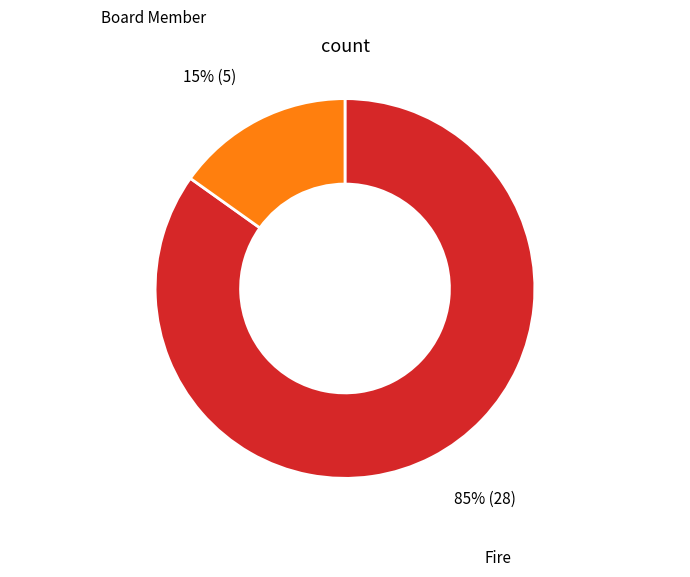

True or false: Board Member accounts for 6% of the total.

False